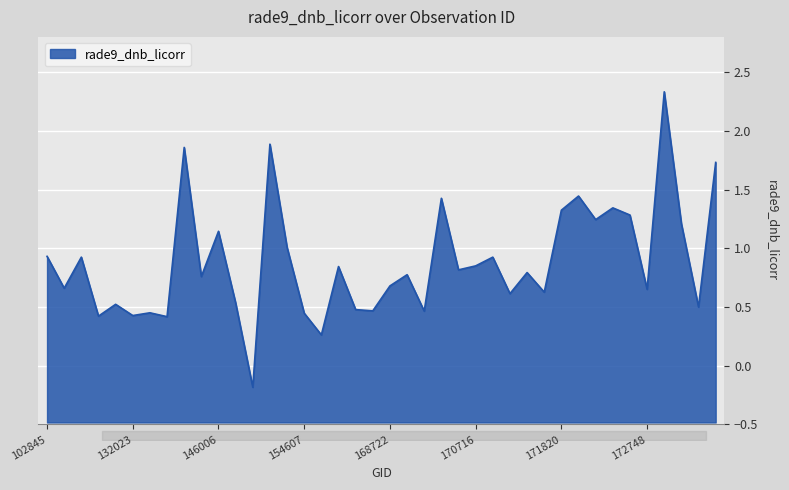

Is it true that the value at 172382 is 0.9?

False